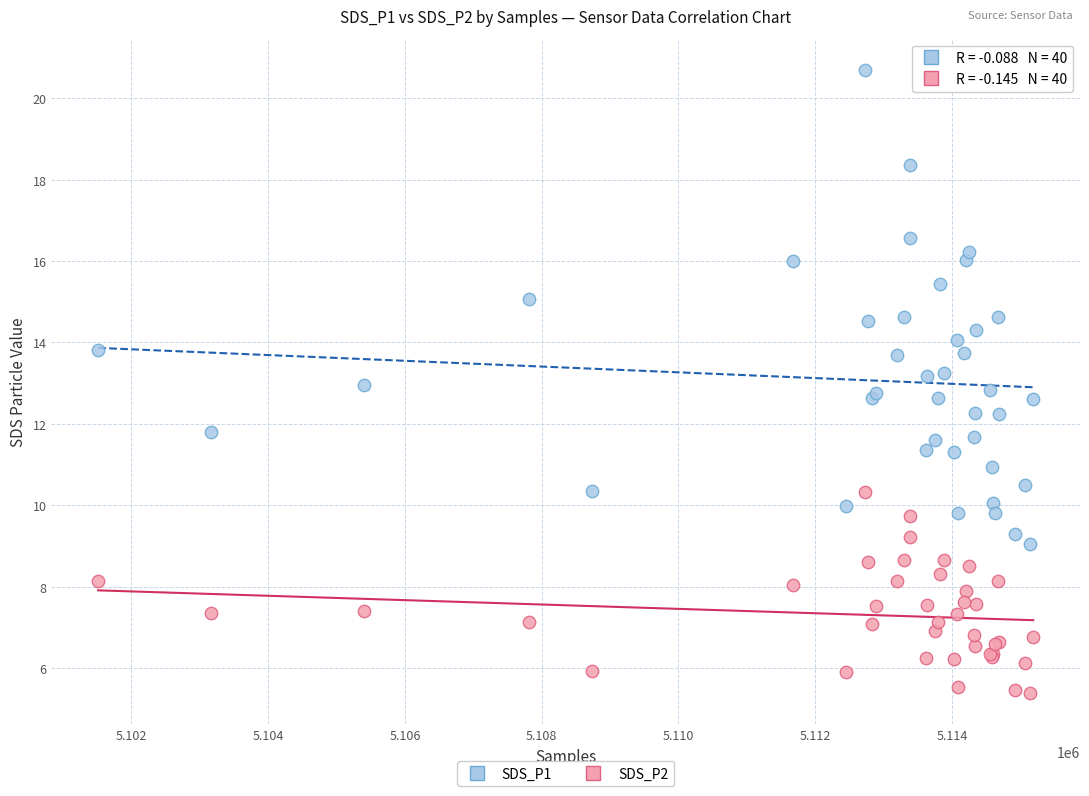

Which series has the widest spread of Y values?

SDS_P1